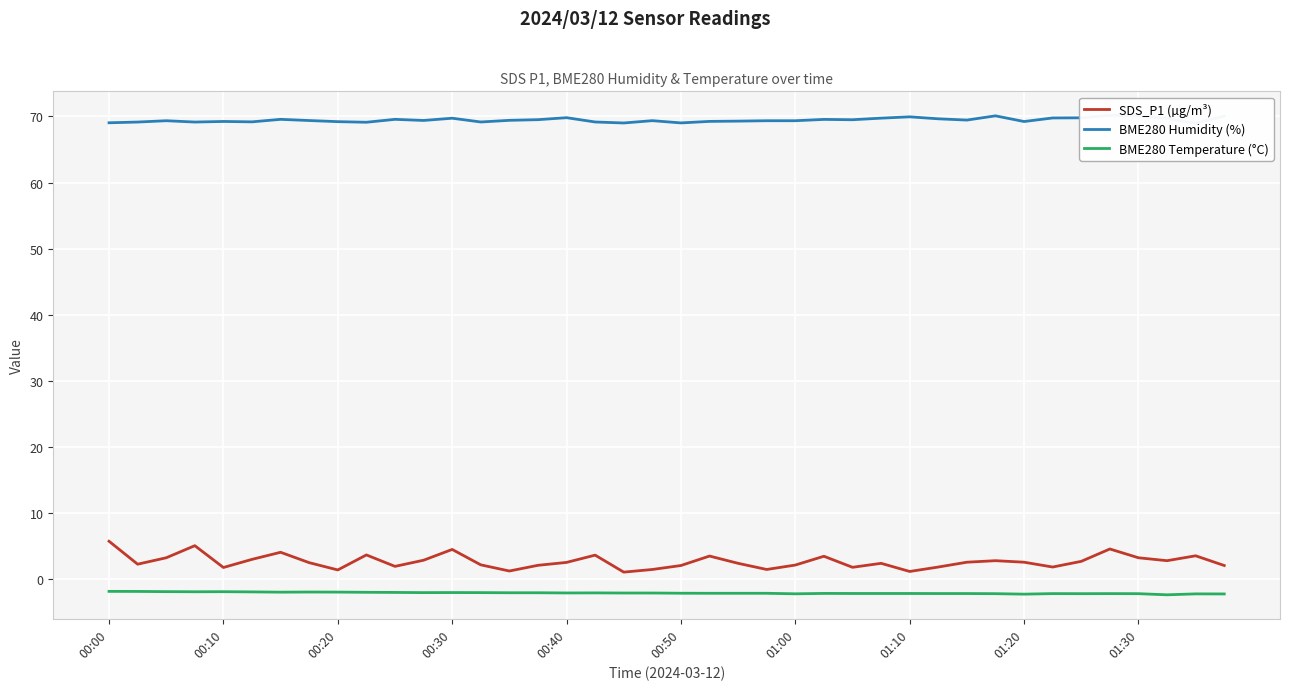

Reading right to left, extract all data points from this chart.

SDS_P1 (µg/m³): 2.1	3.6	2.8	3.3	4.6	2.7	1.9	2.6	2.8	2.6	1.9	1.2	2.4	1.8	3.5	2.2	1.5	2.4	3.5	2.1	1.5	1.1	3.7	2.6	2.1	1.3	2.2	4.5	2.9	2.0	3.7	1.4	2.5	4.1	3.0	1.8	5.1	3.3	2.3	5.8
BME280 Humidity (%): 70.1	69.0	69.7	70.1	70.2	69.8	69.8	69.2	70.1	69.5	69.7	70.0	69.8	69.5	69.6	69.4	69.4	69.3	69.3	69.0	69.4	69.0	69.2	69.8	69.5	69.4	69.2	69.7	69.4	69.6	69.1	69.2	69.4	69.6	69.2	69.2	69.2	69.4	69.2	69.0
BME280 Temperature (°C): -2.2	-2.2	-2.3	-2.2	-2.1	-2.2	-2.1	-2.2	-2.2	-2.1	-2.1	-2.1	-2.1	-2.1	-2.1	-2.2	-2.1	-2.1	-2.1	-2.1	-2.1	-2.1	-2.0	-2.0	-2.0	-2.0	-2.0	-2.0	-2.0	-2.0	-1.9	-1.9	-1.9	-1.9	-1.9	-1.9	-1.9	-1.9	-1.8	-1.8